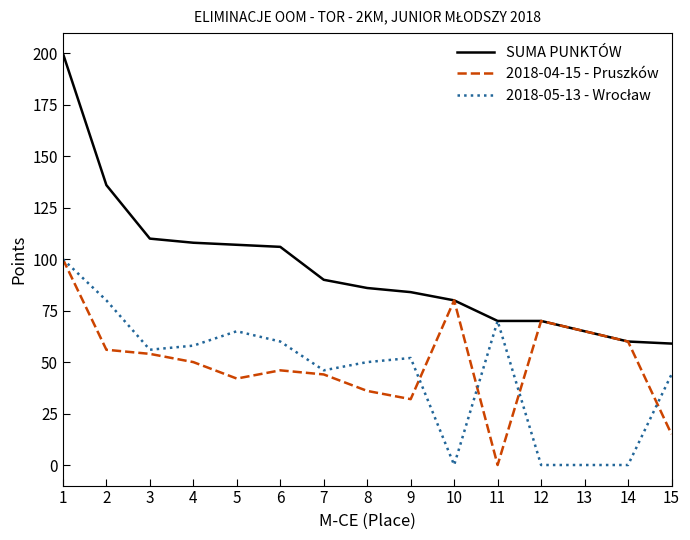

What is the difference between the maximum and minimum values in the SUMA PUNKTÓW series?

141